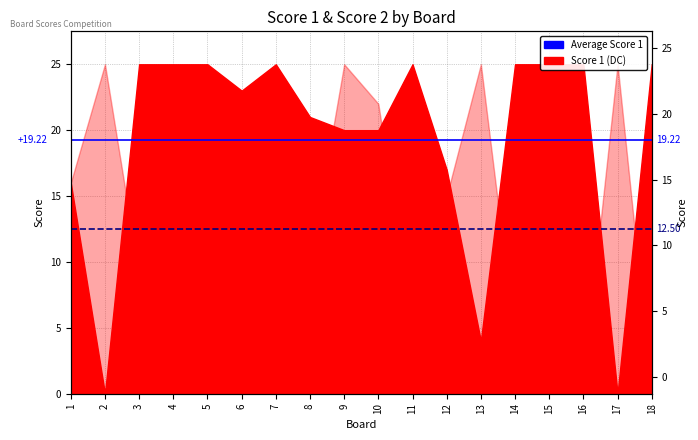

How many lines are shown in the chart?

2